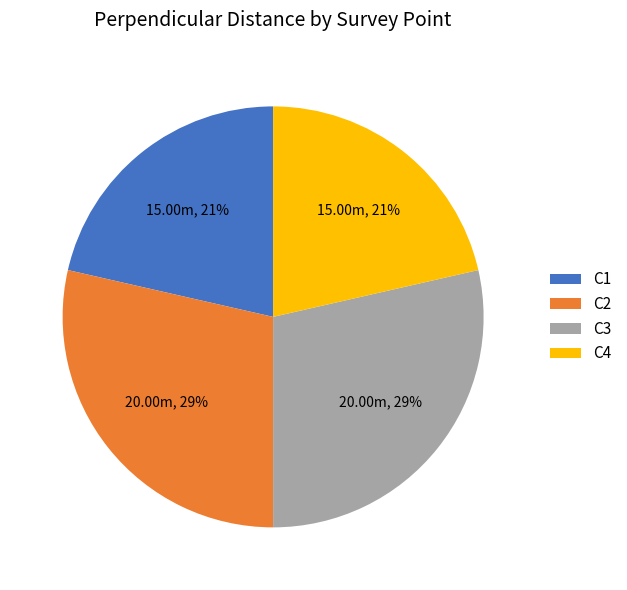

To the nearest percent, what percentage of the pie is C4?

21%